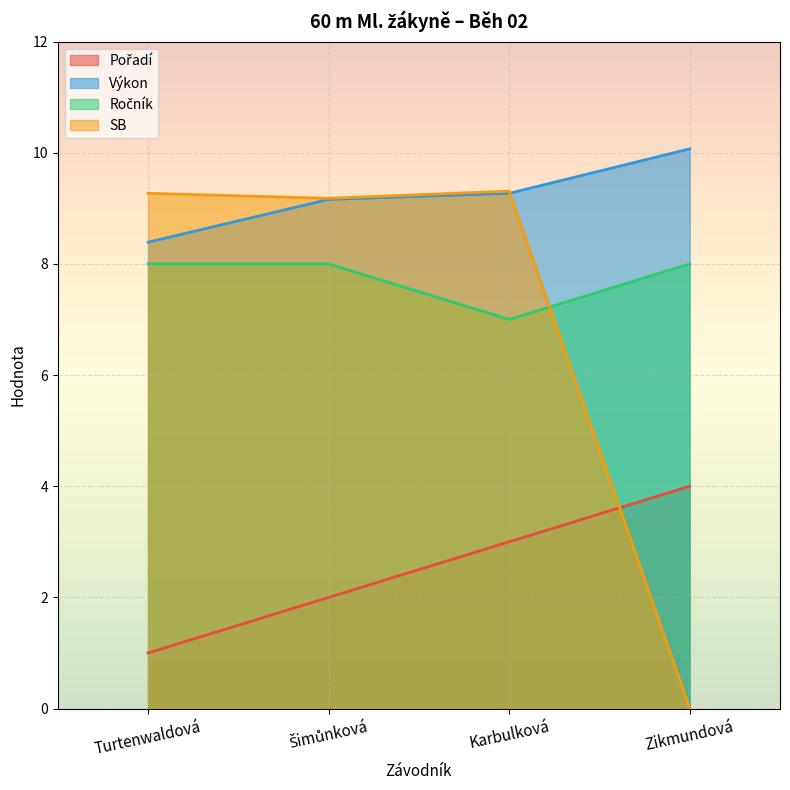

How many lines are shown in the chart?

4